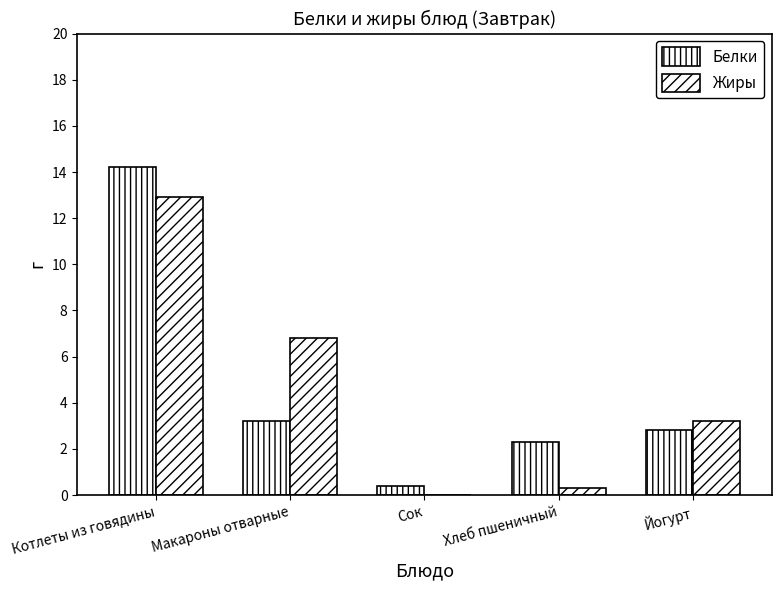

What is the sum of the Жиры values at Котлеты из говядины and Хлеб пшеничный?

13.2